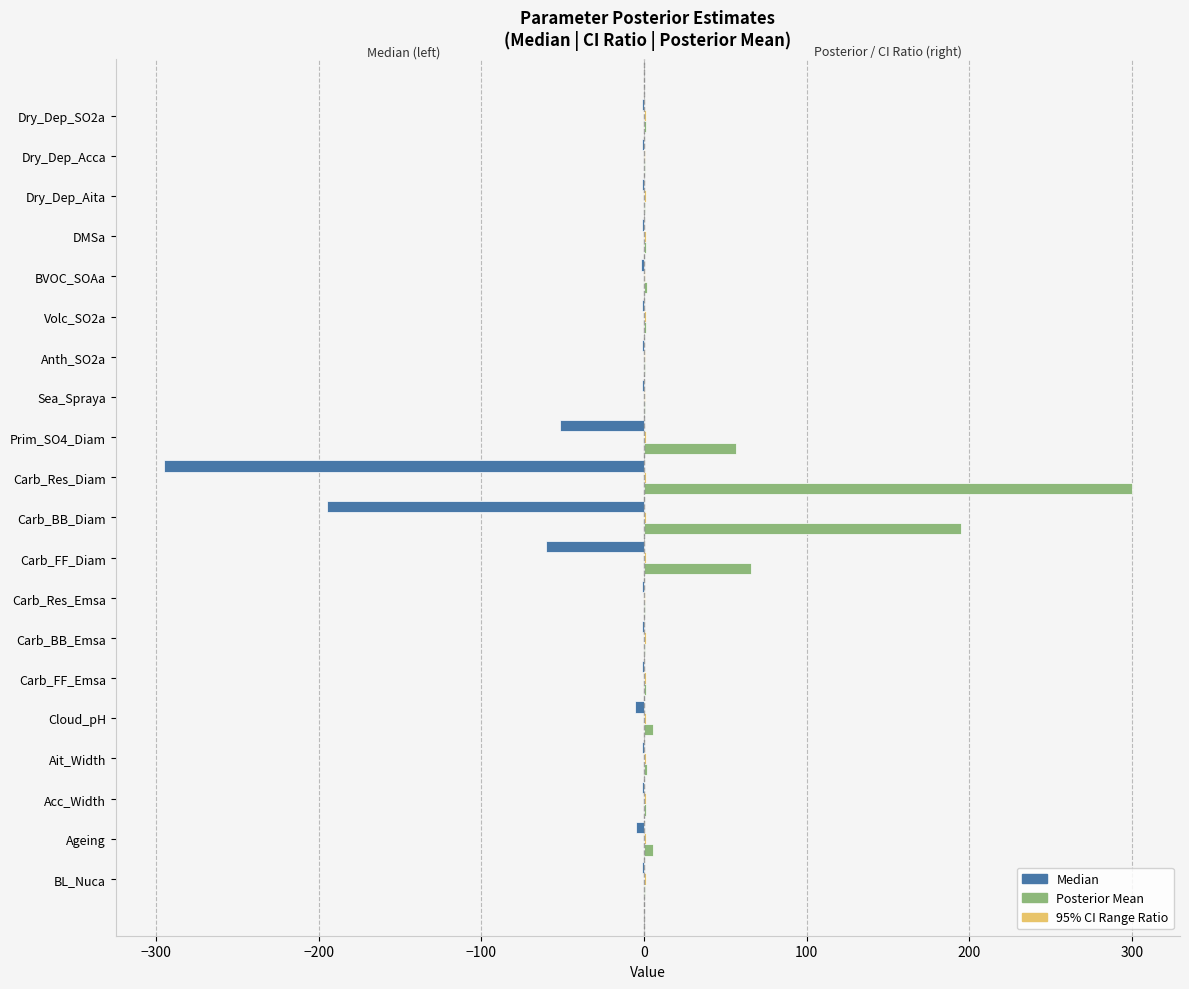

What is the maximum value shown in the chart?

299.7